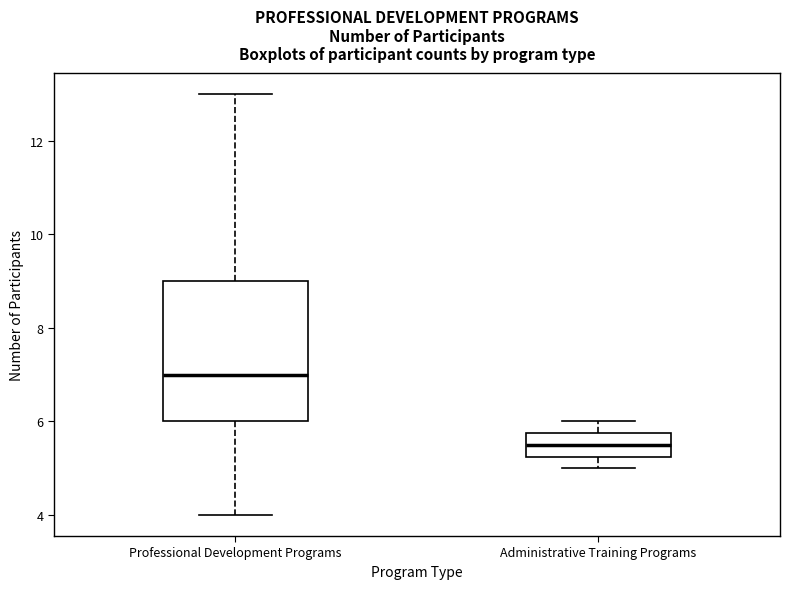

Reading left to right, read every box against the y-axis: the position of its median line, the range the box covers, and the ends of its whiskers. The values are not printed on the chart, so give them approximately, as read against the axis.

Professional Development Programs: median 7.0, box 6.0 to 9.0, whiskers 4.0 to 13.0
Administrative Training Programs: median 5.6, box 5.2 to 5.8, whiskers 5.0 to 6.0